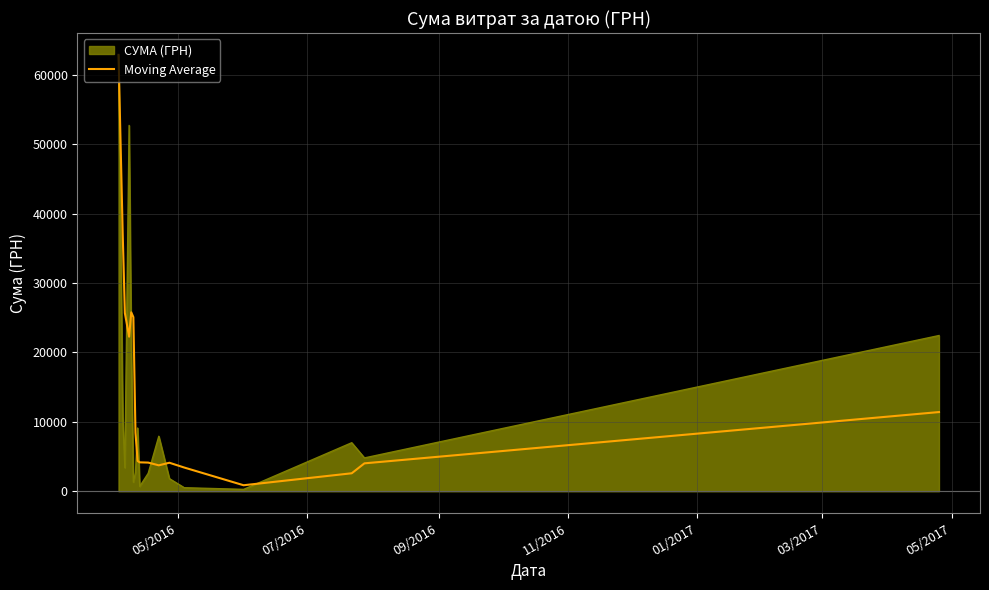

Which series has the largest range (max minus min)?

СУМА (ГРН)